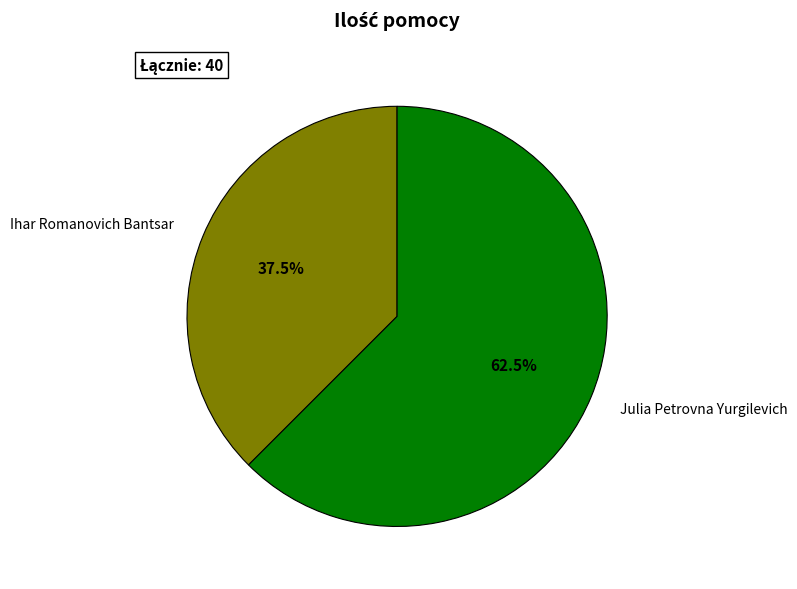

Is there a majority slice in this chart?

Yes